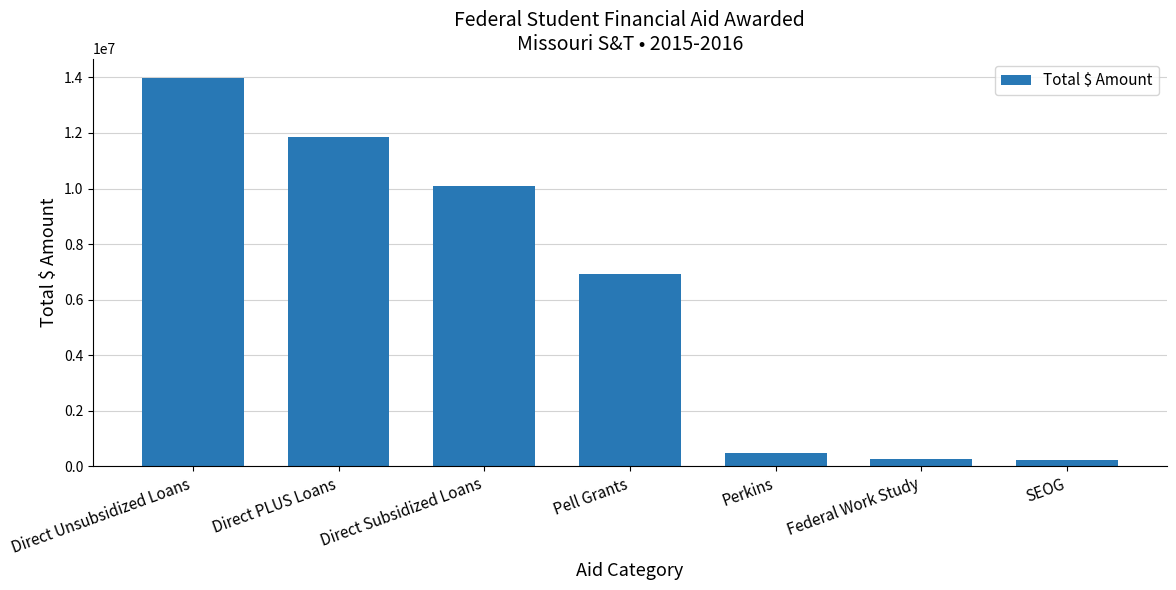

What is the change in value from Direct Unsubsidized Loans to Direct PLUS Loans?

-2133436.0